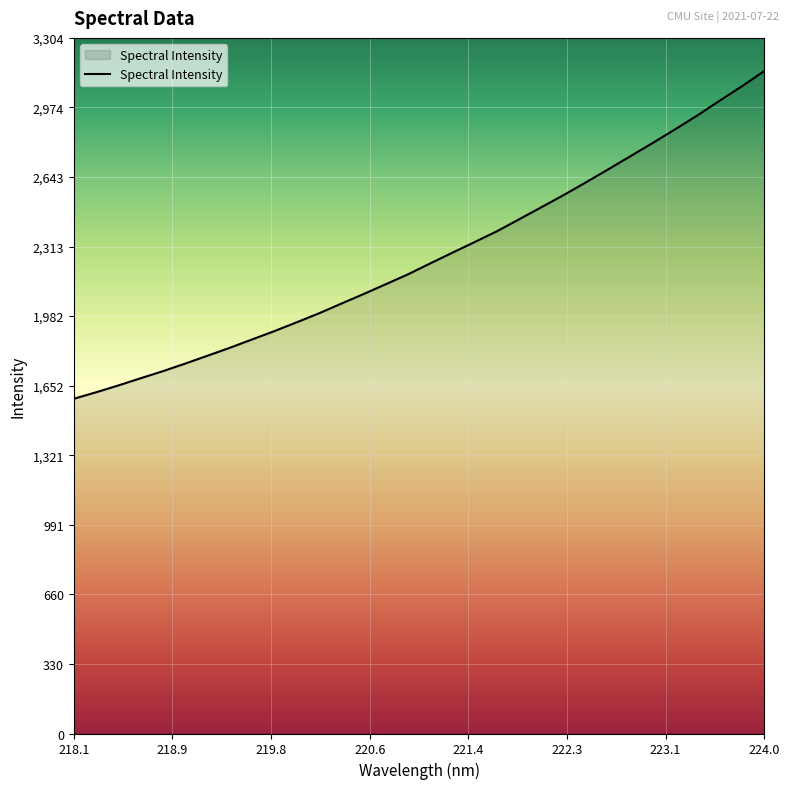

What is the difference between the maximum and minimum values?

1557.2